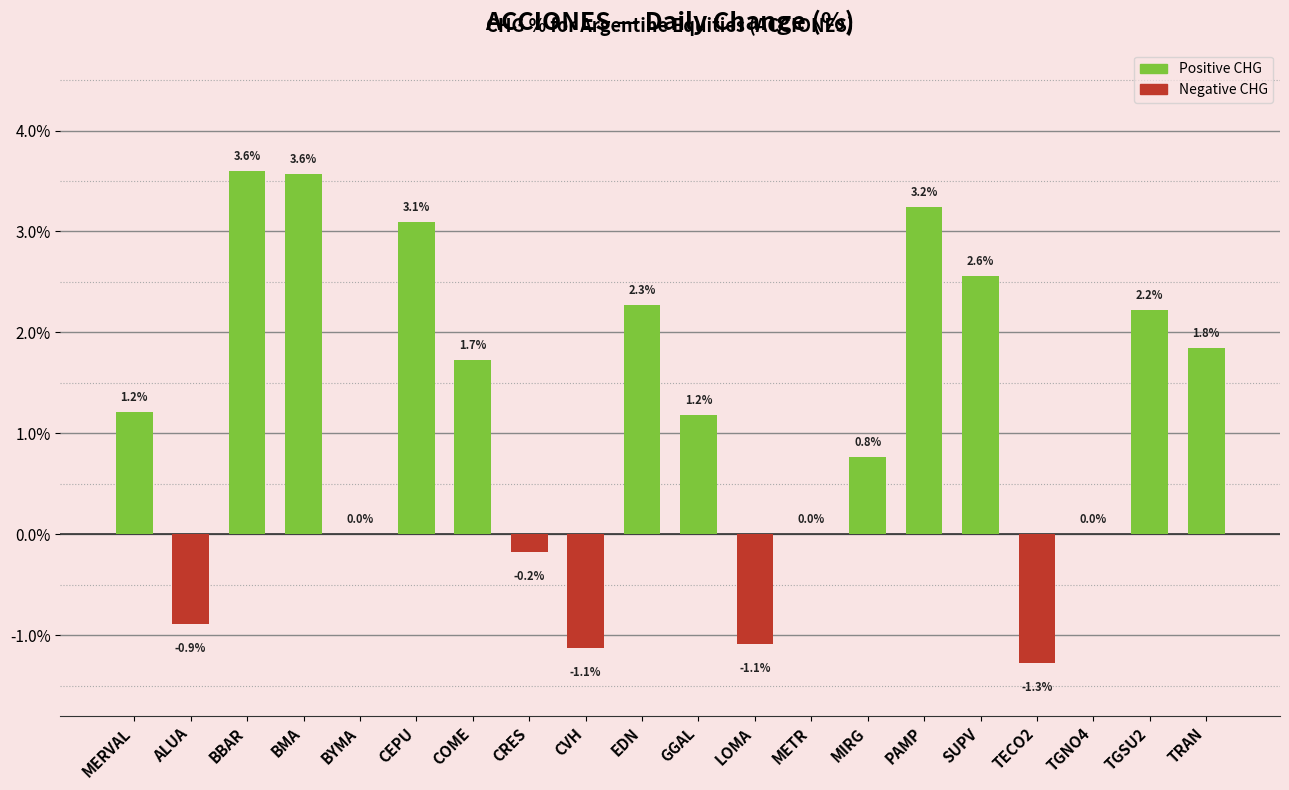

Reading left to right, what are all the values shown in this chart?

1.2	-0.9	3.6	3.6	0.0	3.1	1.7	-0.2	-1.1	2.3	1.2	-1.1	0.0	0.8	3.2	2.6	-1.3	0.0	2.2	1.8